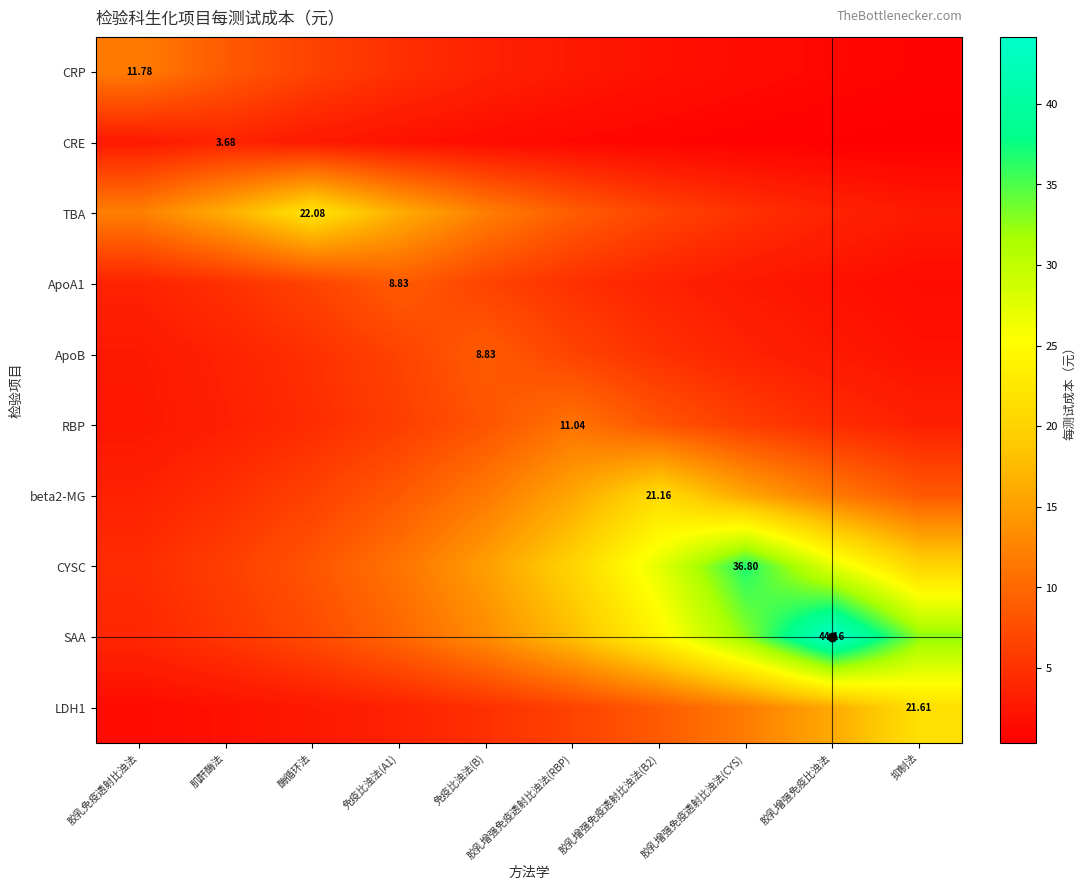

The CYSC series shows 11.4 at 胶乳增强免疫透射比浊法(CYS). True or false?

False